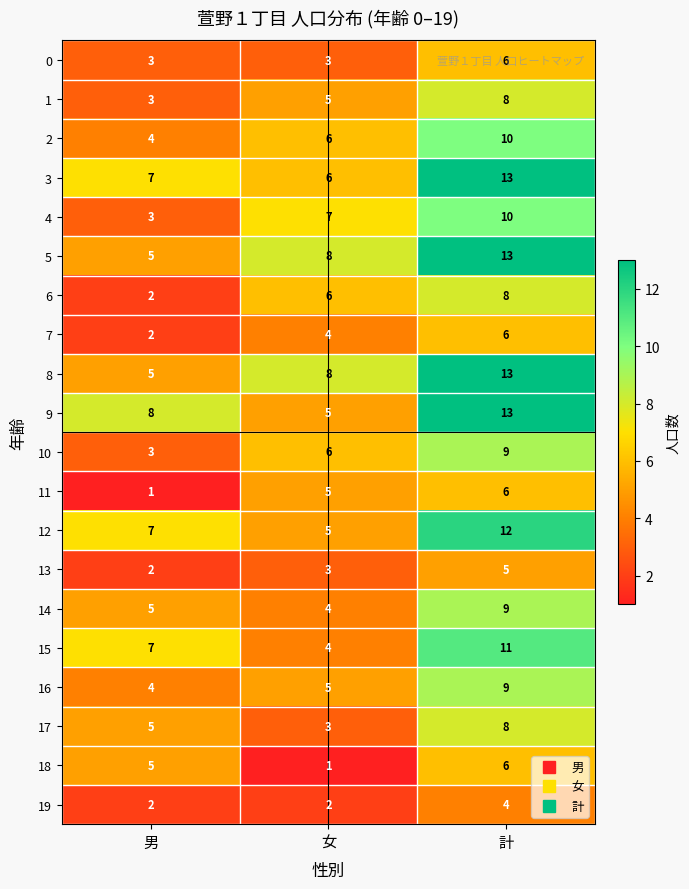

How many distinct data groups are displayed?

20